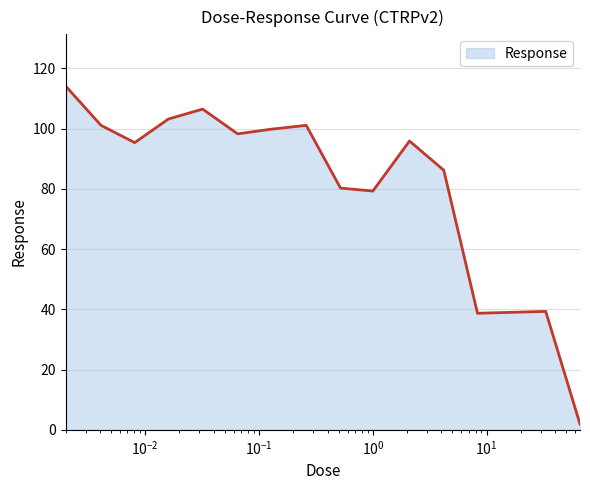

What is the difference between the maximum and minimum values?

112.3